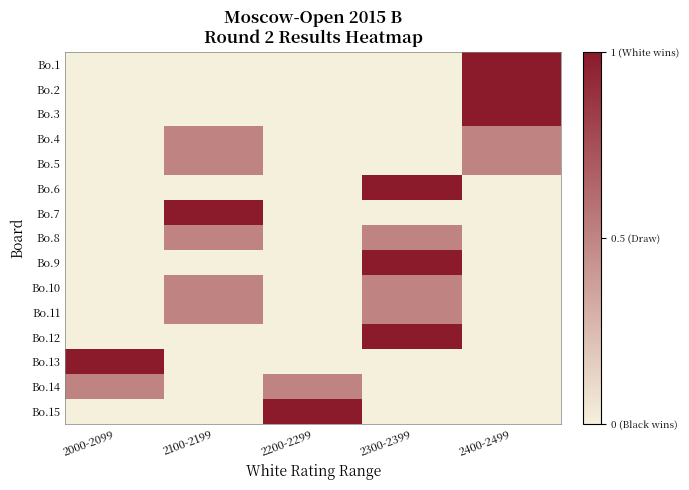

At how many categories does at least one series exceed 0?

5